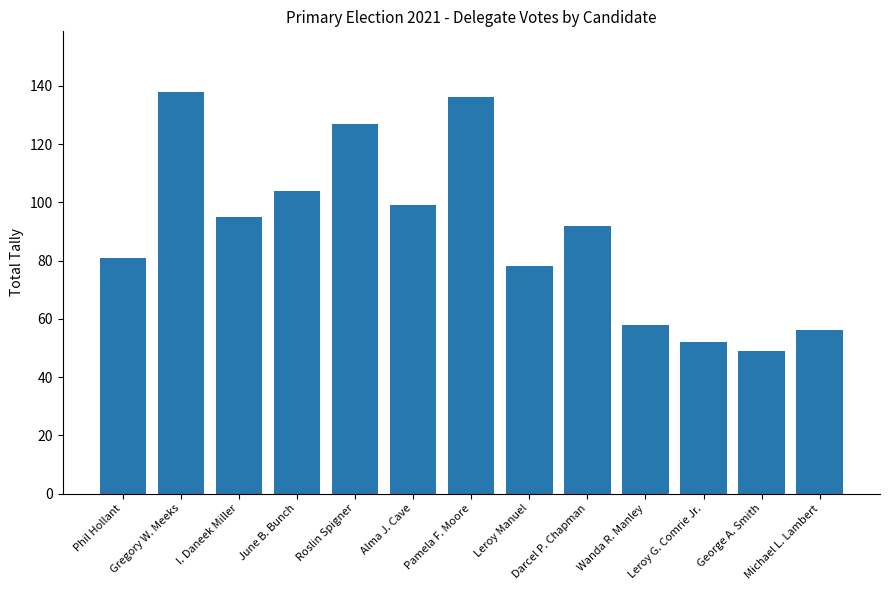

Which label corresponds to the largest value in the chart?

Gregory W. Meeks